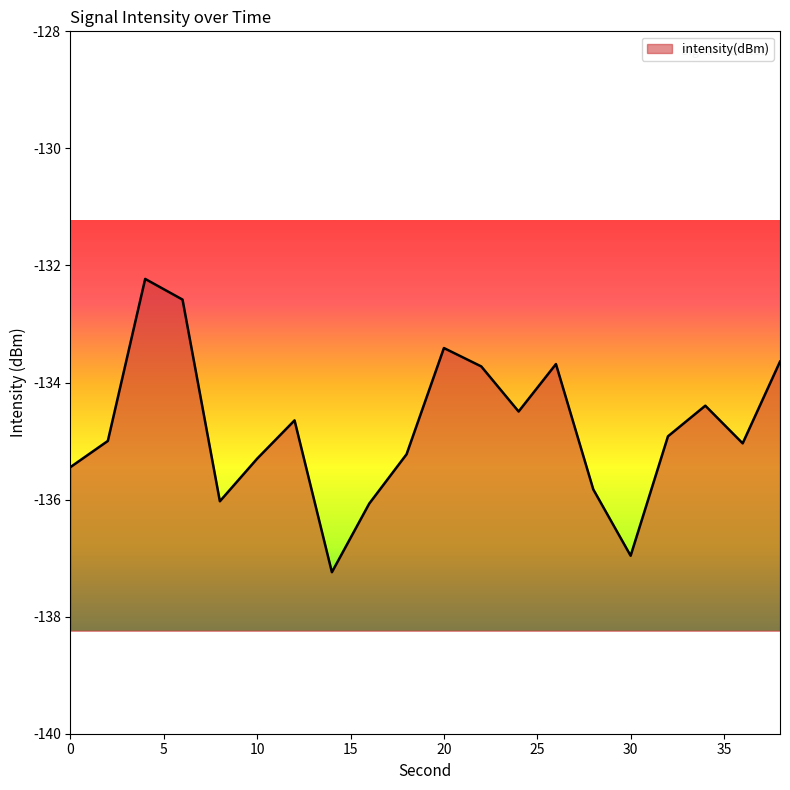

Which label corresponds to the smallest value in the chart?

14